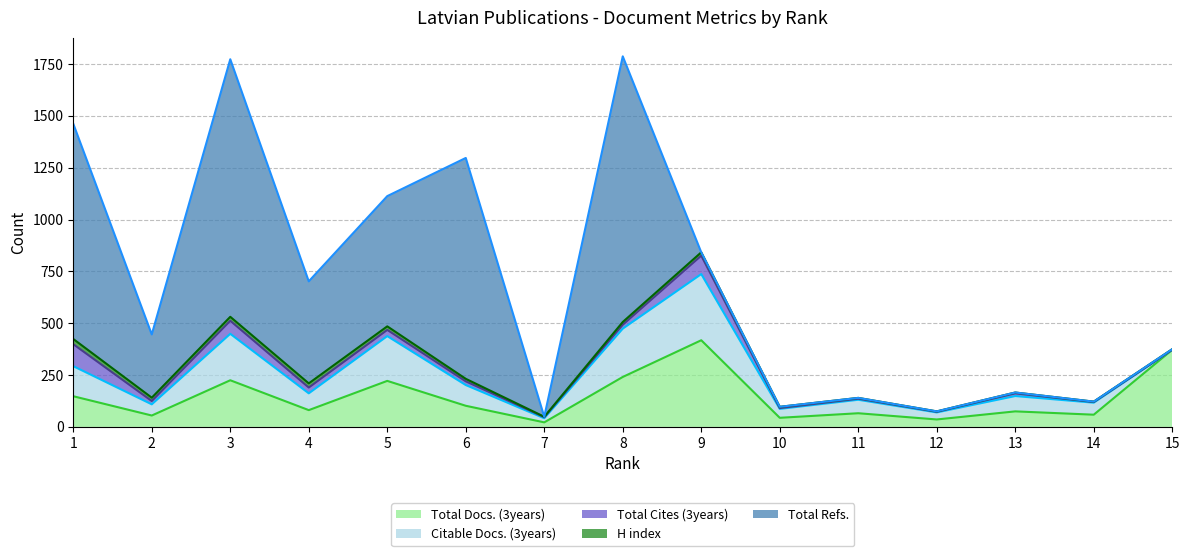

How many lines are shown in the chart?

5